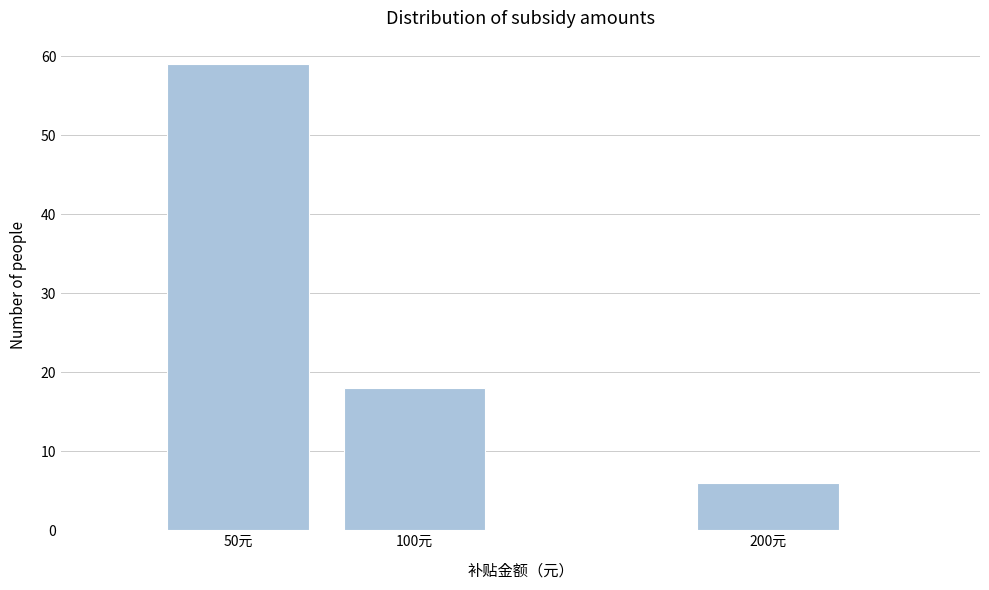

Reading left to right, extract all data points from this chart.

50元=59	100元=18	200元=6